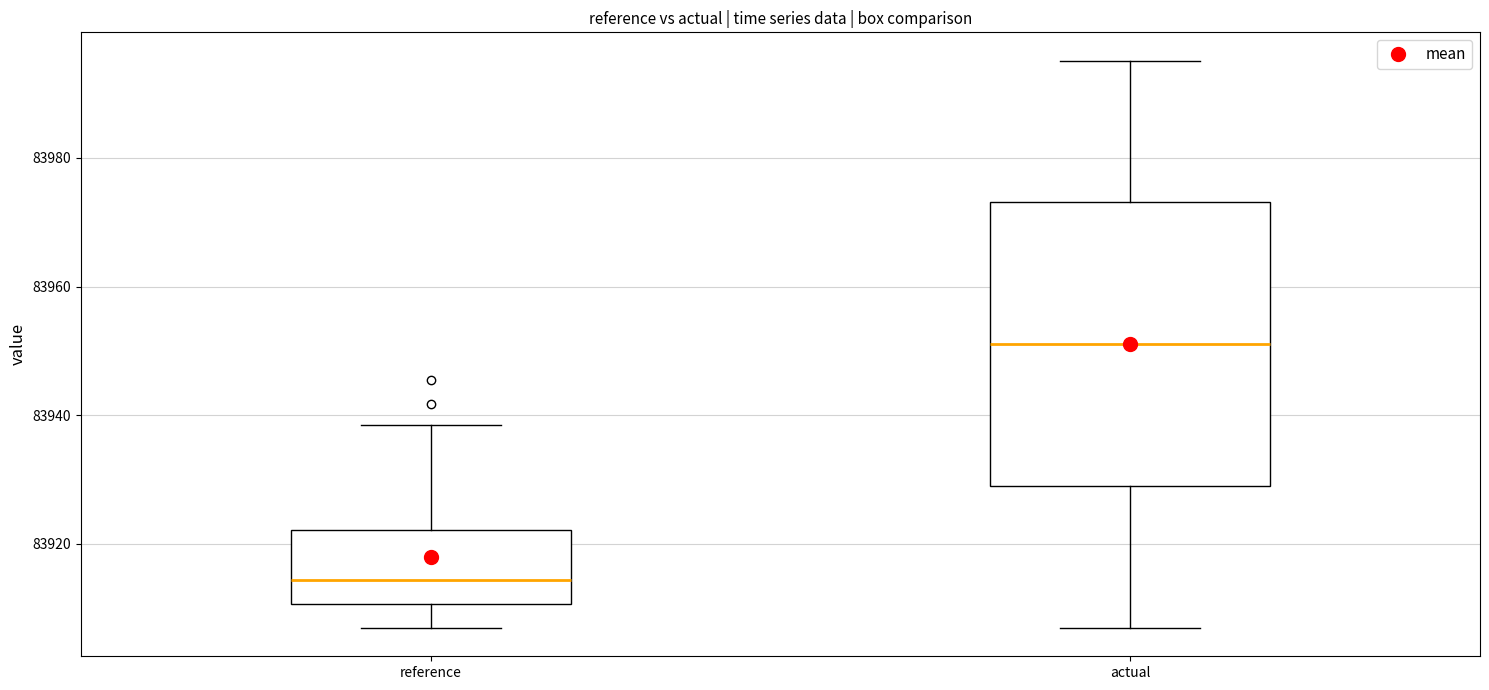

Where is the lower edge of the box for reference on the y-axis? The values are not printed on the chart, so give them approximately, as read against the axis.

83910